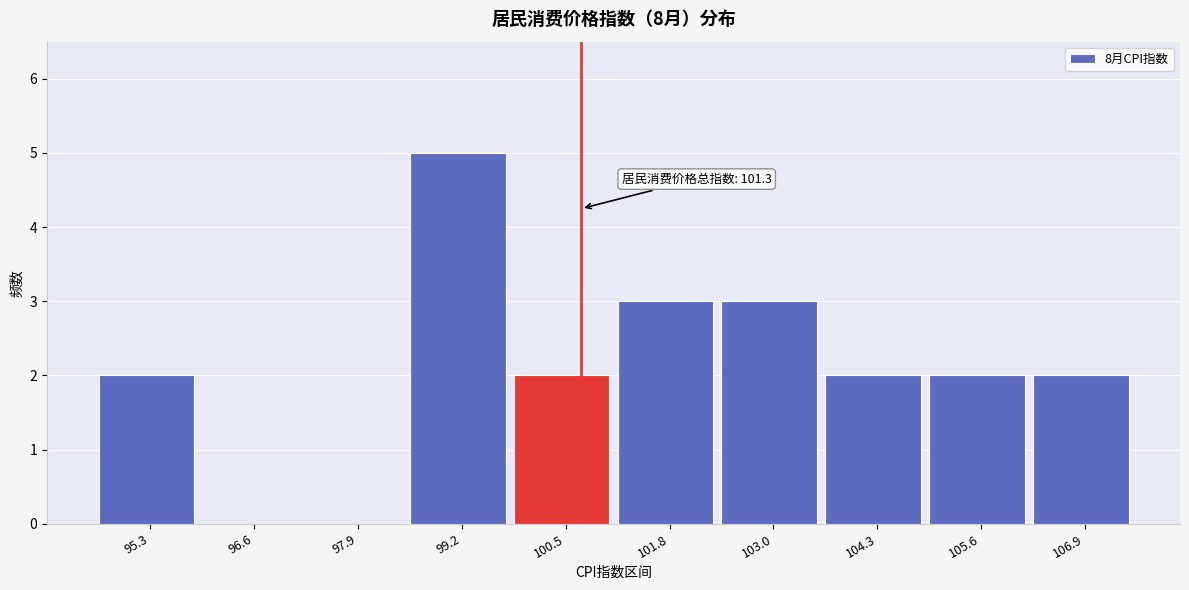

Reading left to right, extract all data points from this chart.

95.3=2	96.6=0	97.9=0	99.2=5	100.5=2	101.8=3	103.0=3	104.3=2	105.6=2	106.9=2